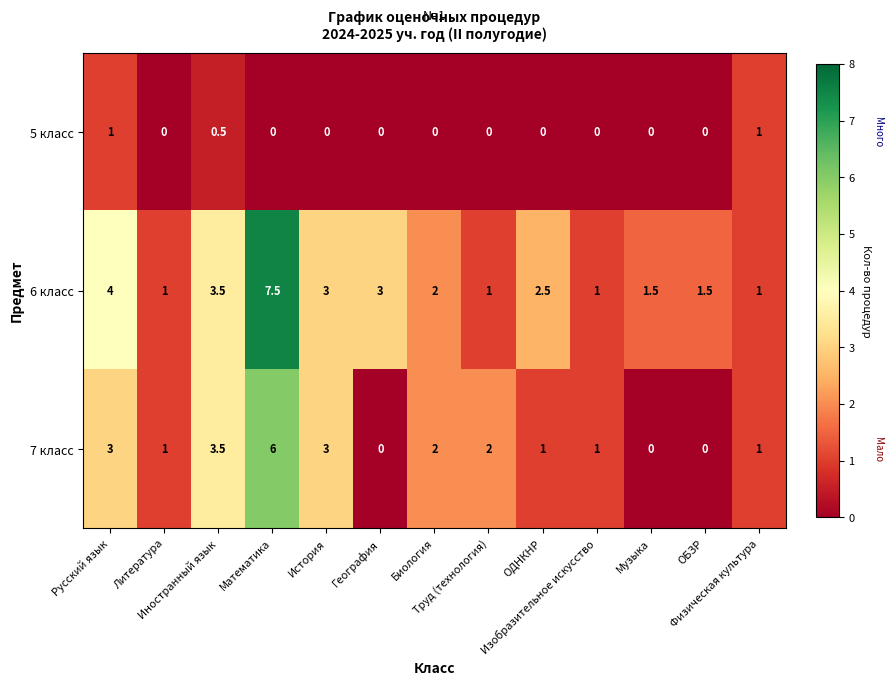

How many positive values does the 7 класс series have?

10